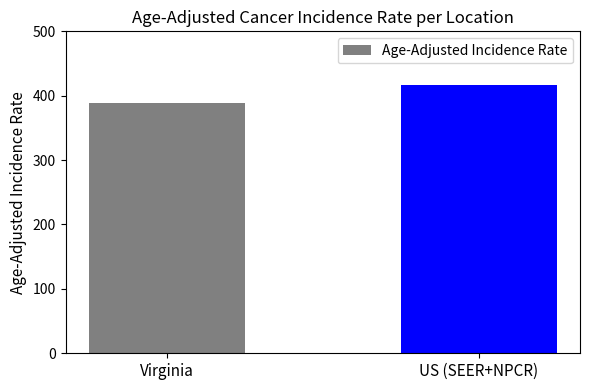

Which label corresponds to the largest value in the chart?

US (SEER+NPCR)